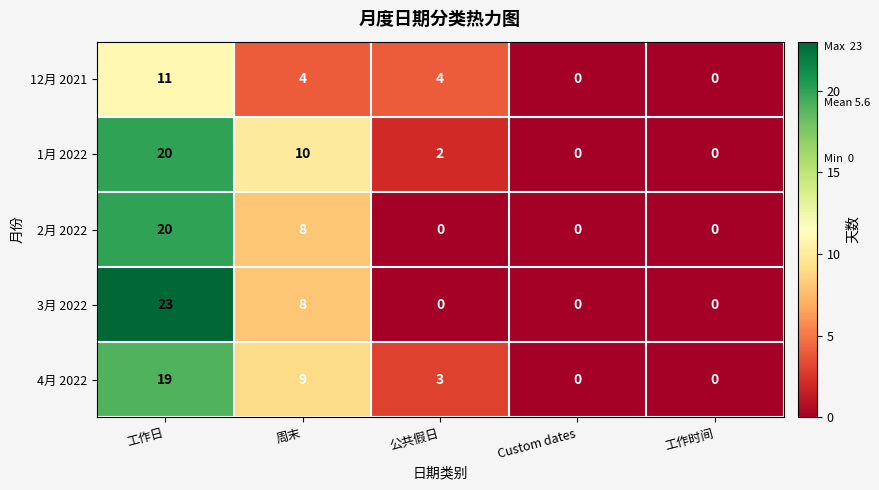

Is it true that 4月 2022 equals 3 at 公共假日?

True